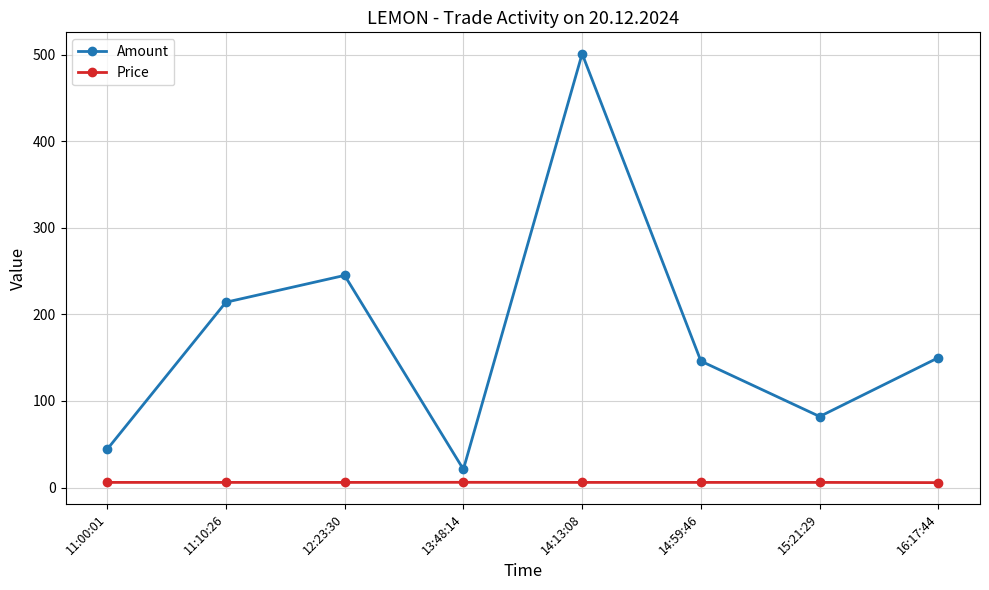

Count the number of categories in the chart.

8